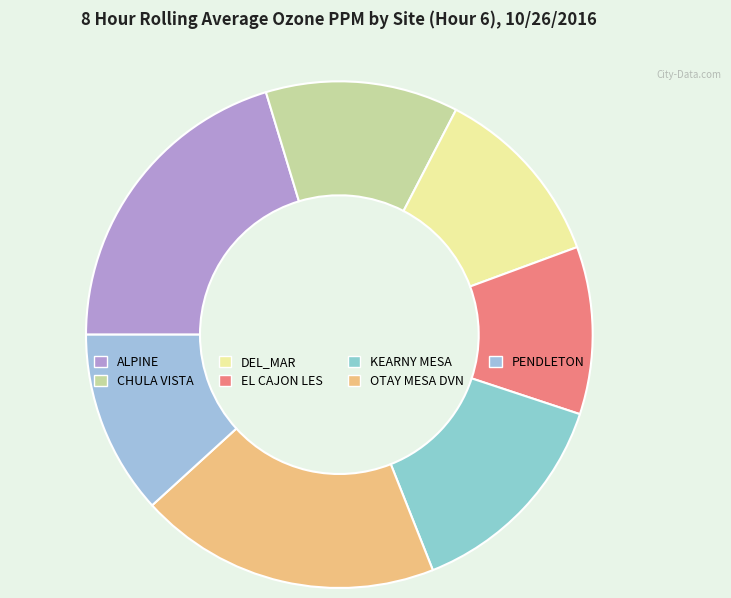

How many slices are in this pie chart?

7